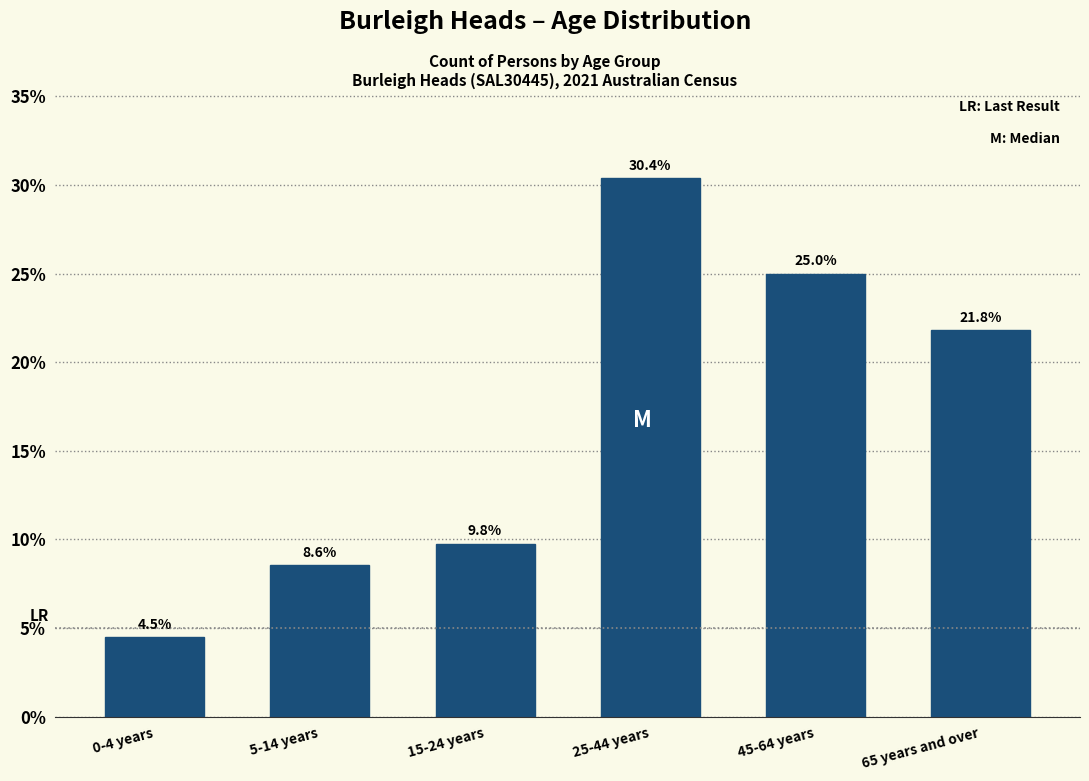

Reading left to right, list all the values displayed in this chart.

4.5	8.6	9.8	30.4	25.0	21.8